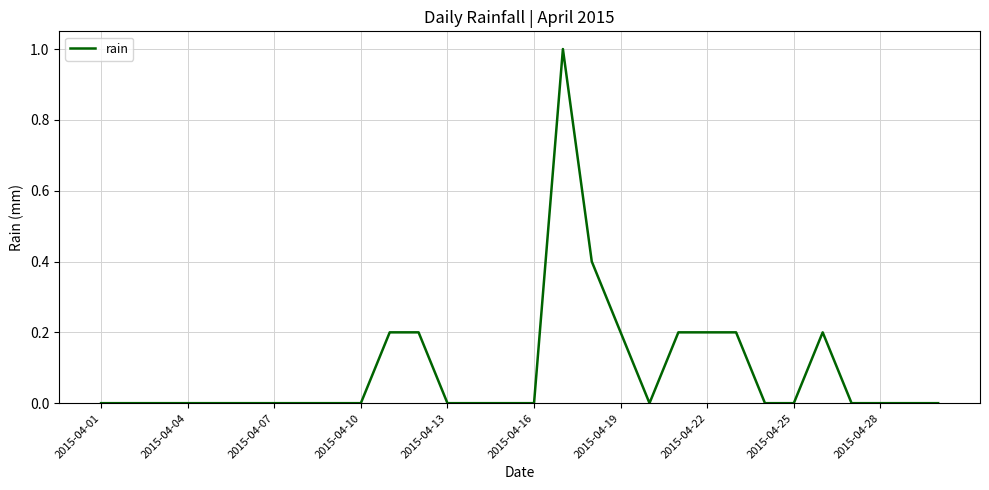

What is the greatest value displayed?

1.0